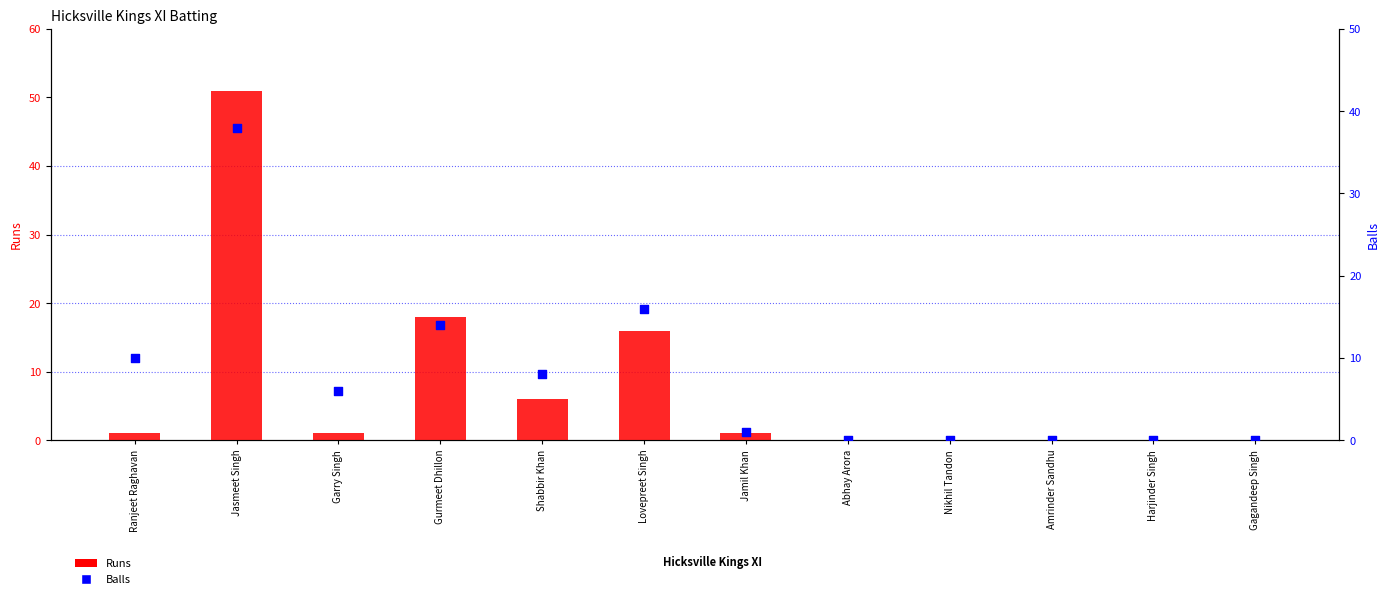

Which series contains the lowest Y value?

Runs